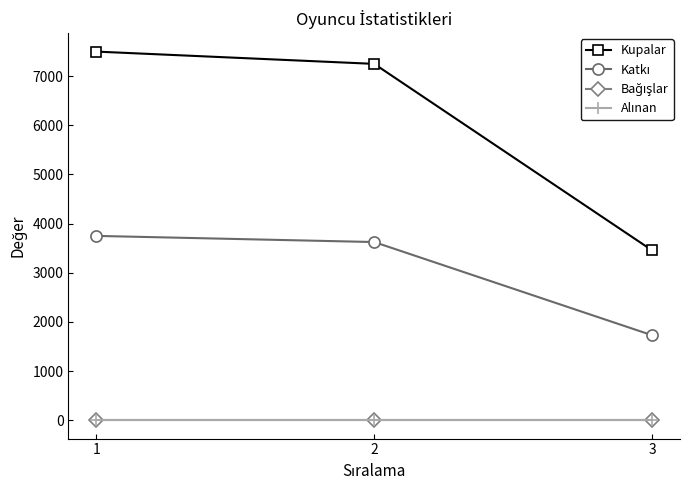

Is this an area chart (filled region under the line)?

No